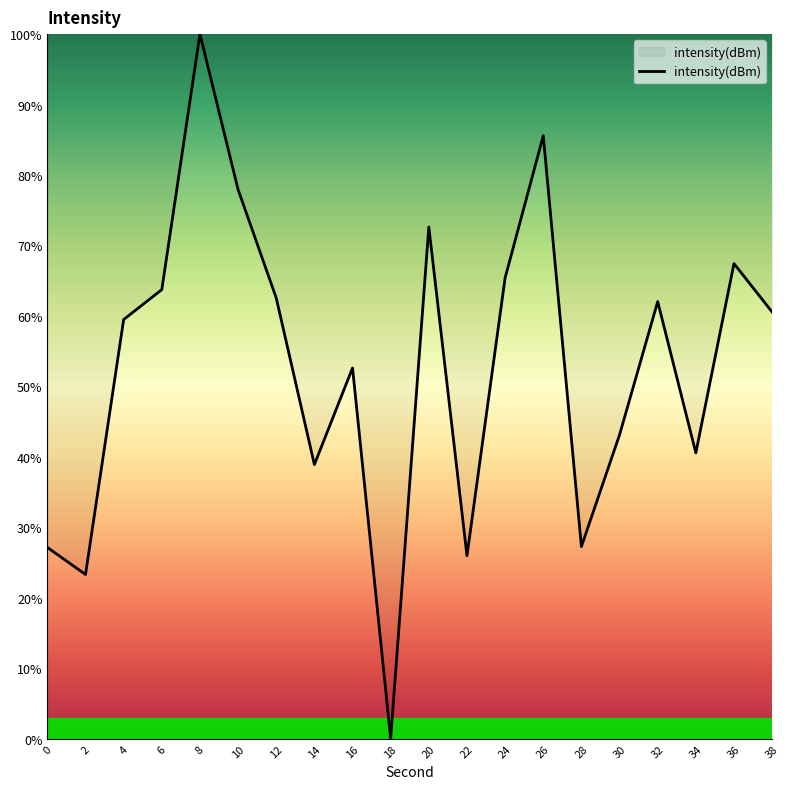

What is the difference between the values at 36 and 0?

40.3